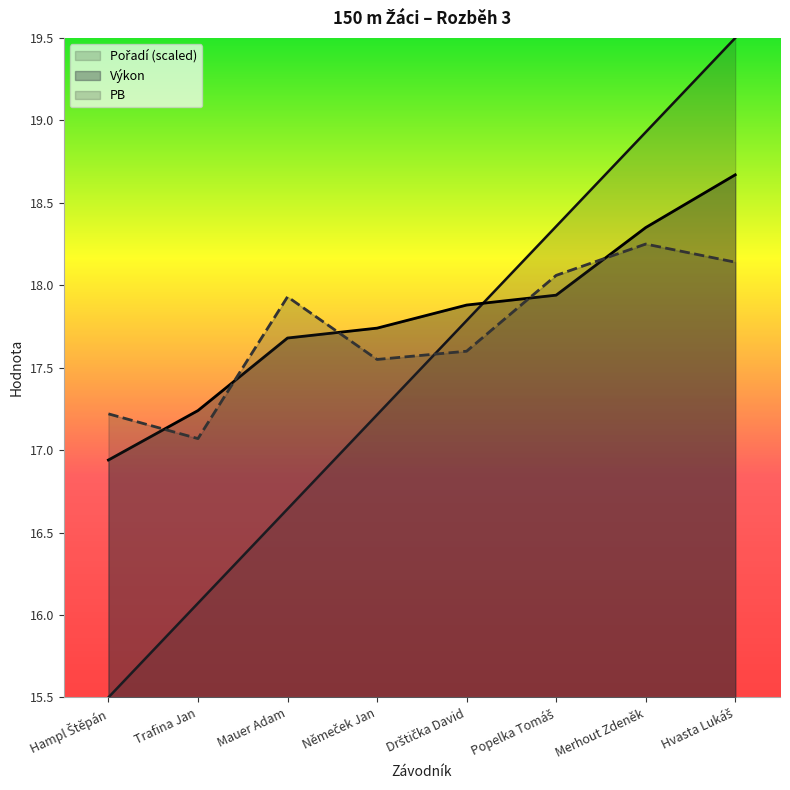

What is the difference between the second highest and minimum values in the Výkon series?

1.4